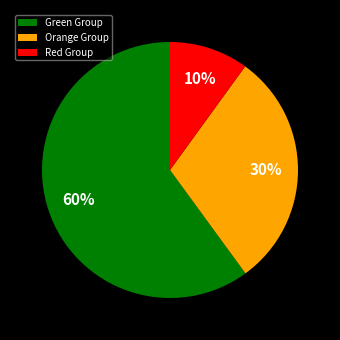

Is the sum of Red Group and Orange Group greater than half?

No